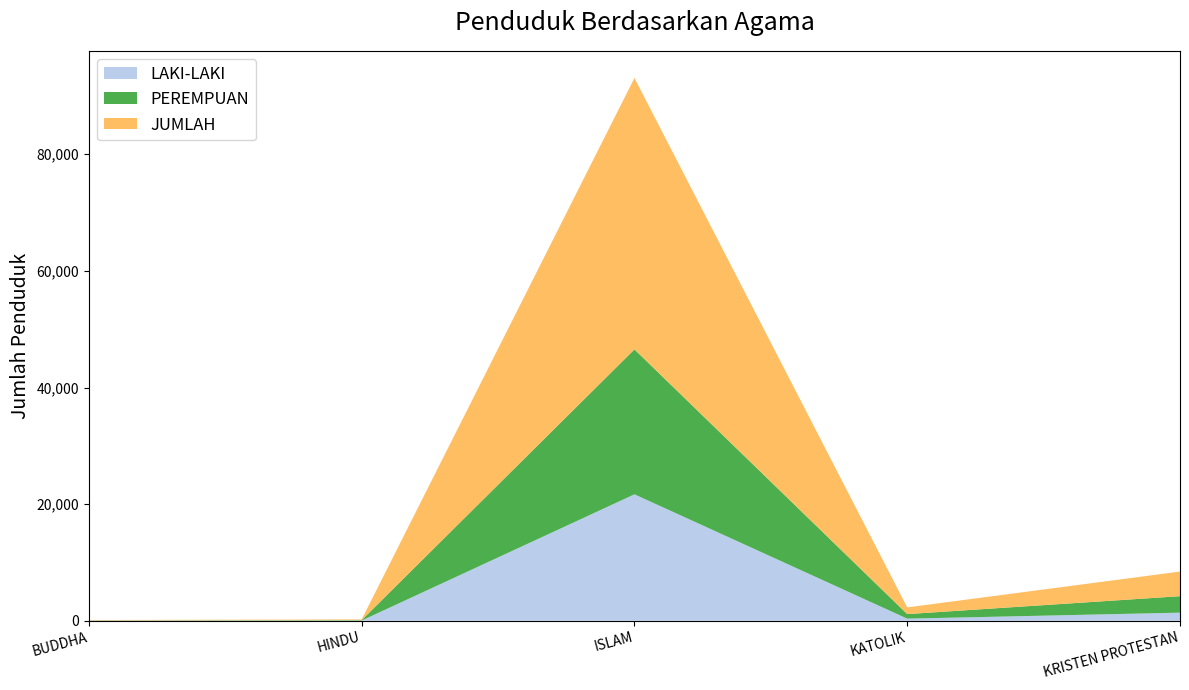

Reading left to right, what are all the values shown in this chart?

LAKI-LAKI: BUDDHA=34	HINDU=46	ISLAM=21690	KATOLIK=373	KRISTEN PROTESTAN=1399
PEREMPUAN: BUDDHA=34	HINDU=73	ISLAM=24850	KATOLIK=778	KRISTEN PROTESTAN=2823
JUMLAH: BUDDHA=68	HINDU=119	ISLAM=46540	KATOLIK=1151	KRISTEN PROTESTAN=4222